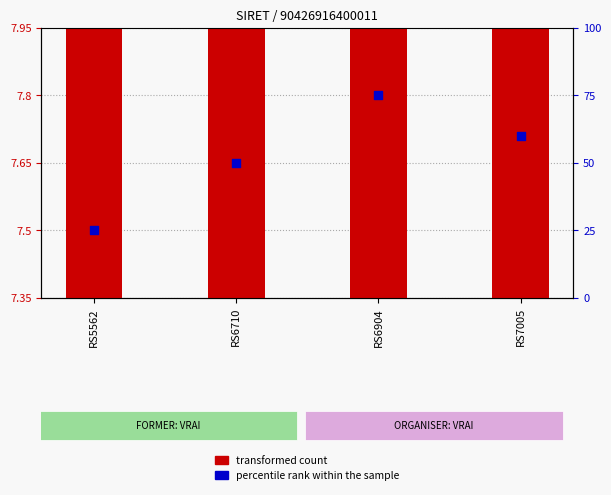

Which series reaches the maximum Y coordinate?

percentile rank within the sample